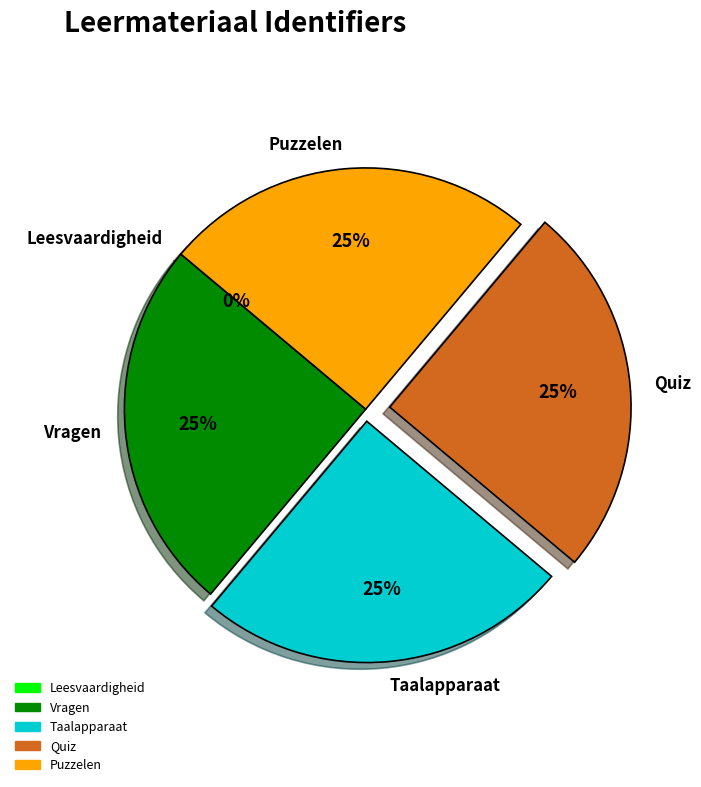

What percentage is the Vragen slice, to the nearest percent?

25%